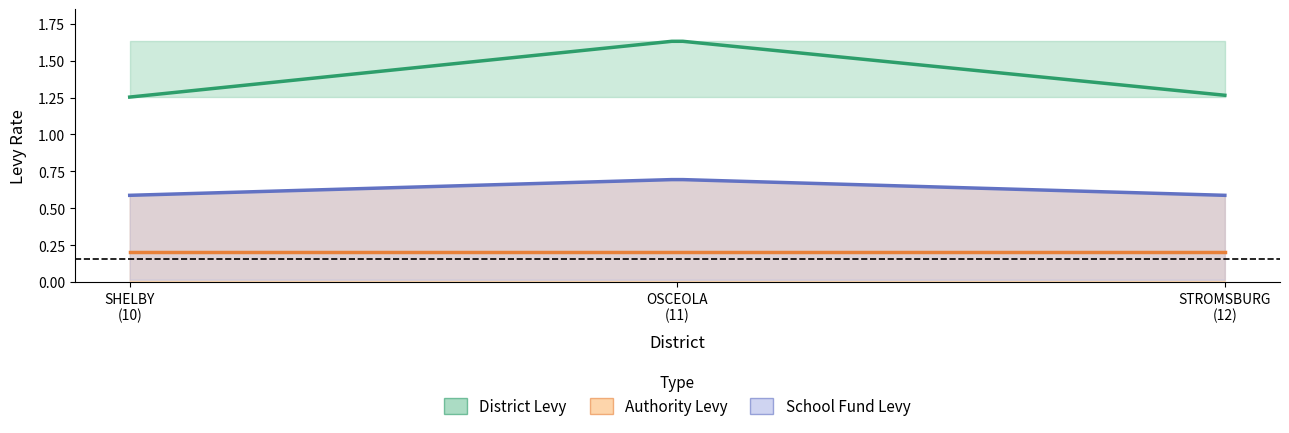

True or false: DISTRICT_LEVY_SHELBY and DISTRICT_LEVY_STROMSBURG intersect in this chart.

False